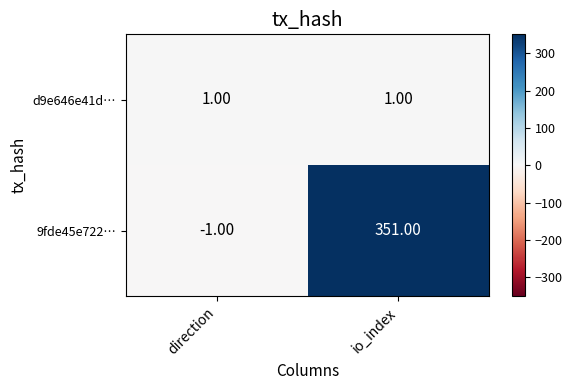

Between direction and io_index, which series saw the biggest shift?

9fde45e722…